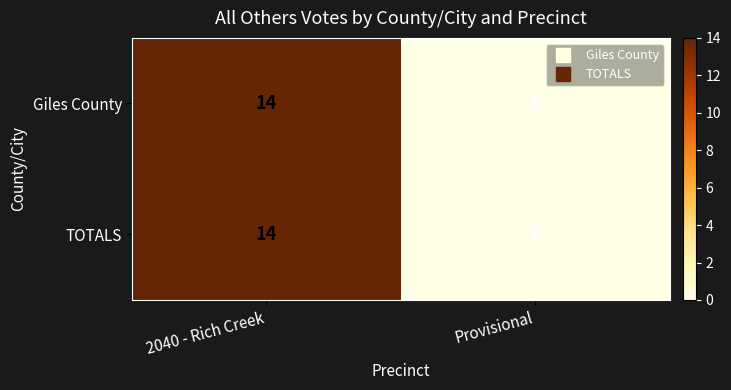

The Giles County series shows 5 at Provisional. True or false?

False